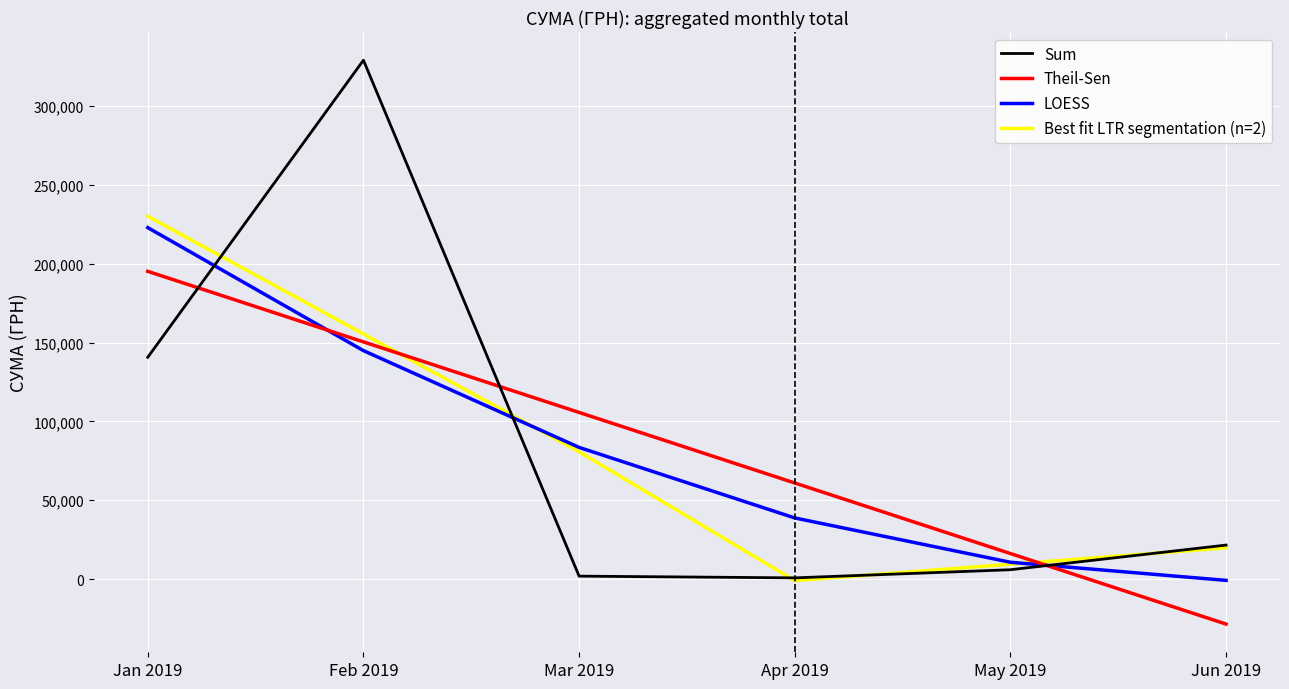

At Jan 2019, list the series in order from largest to smallest.

Best fit LTR segmentation (n=2), LOESS, Theil-Sen, Sum